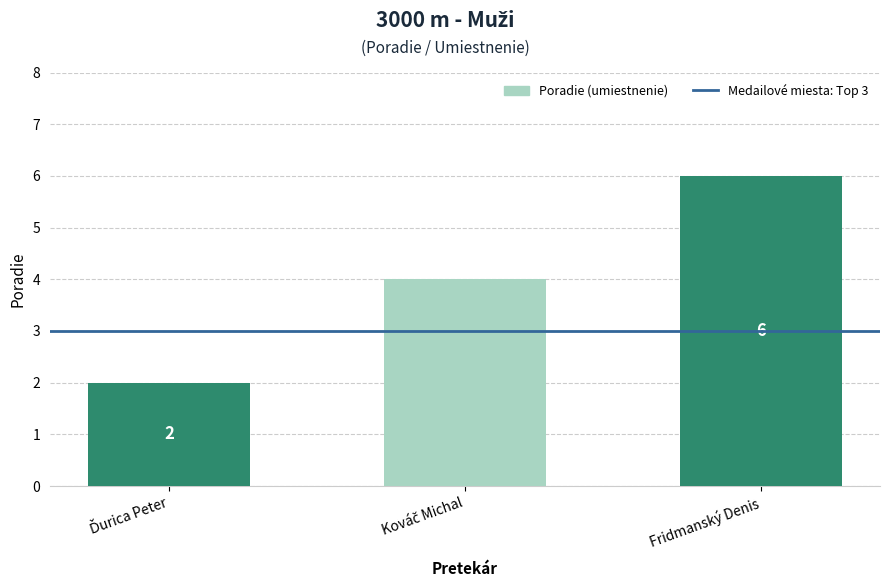

What is the label of the 3rd bar from the left?

Fridmanský Denis